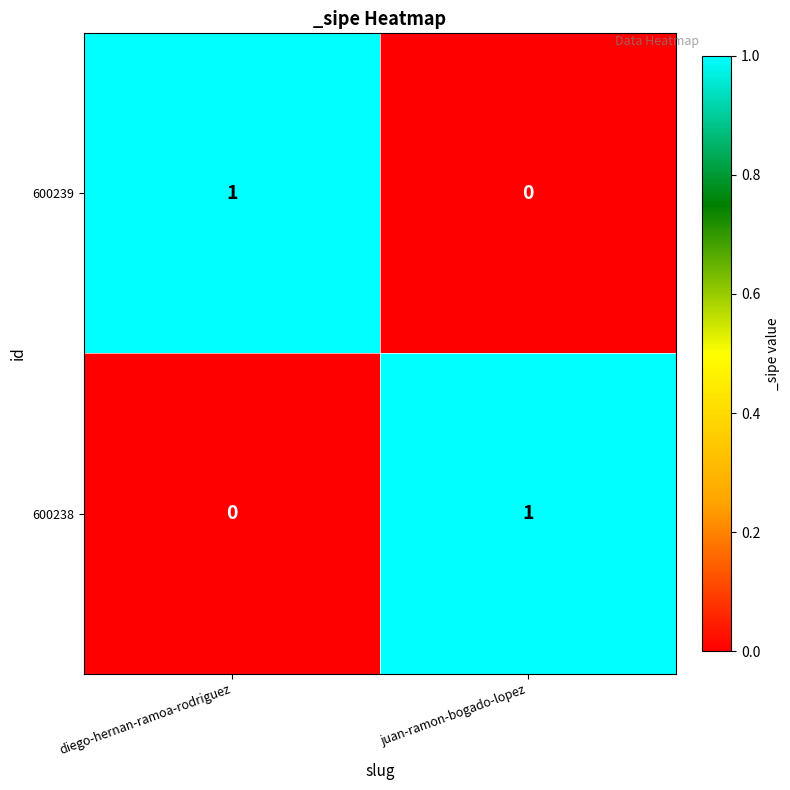

Rank the series at diego-hernan-ramoa-rodriguez from highest to lowest value.

600239, 600238